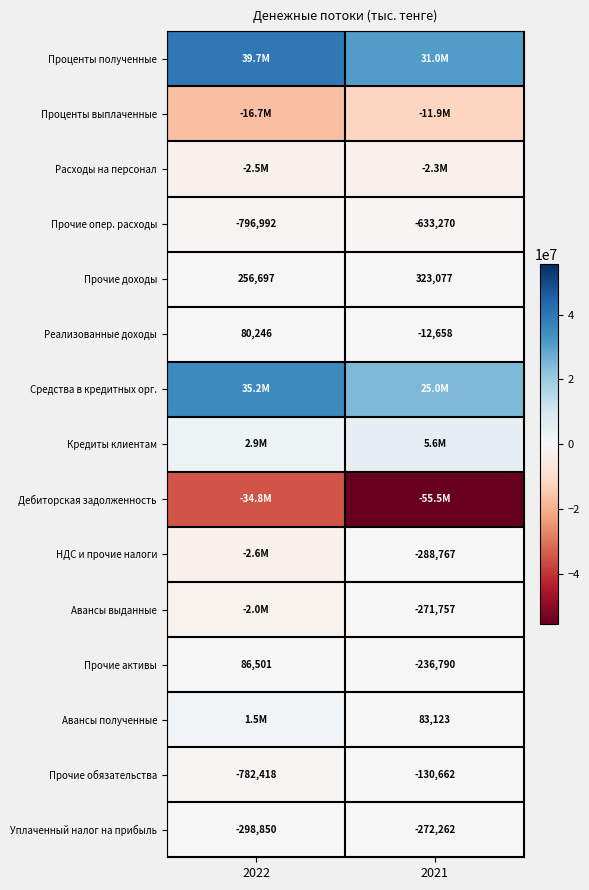

What is the total value across all series at 2022?

19340292